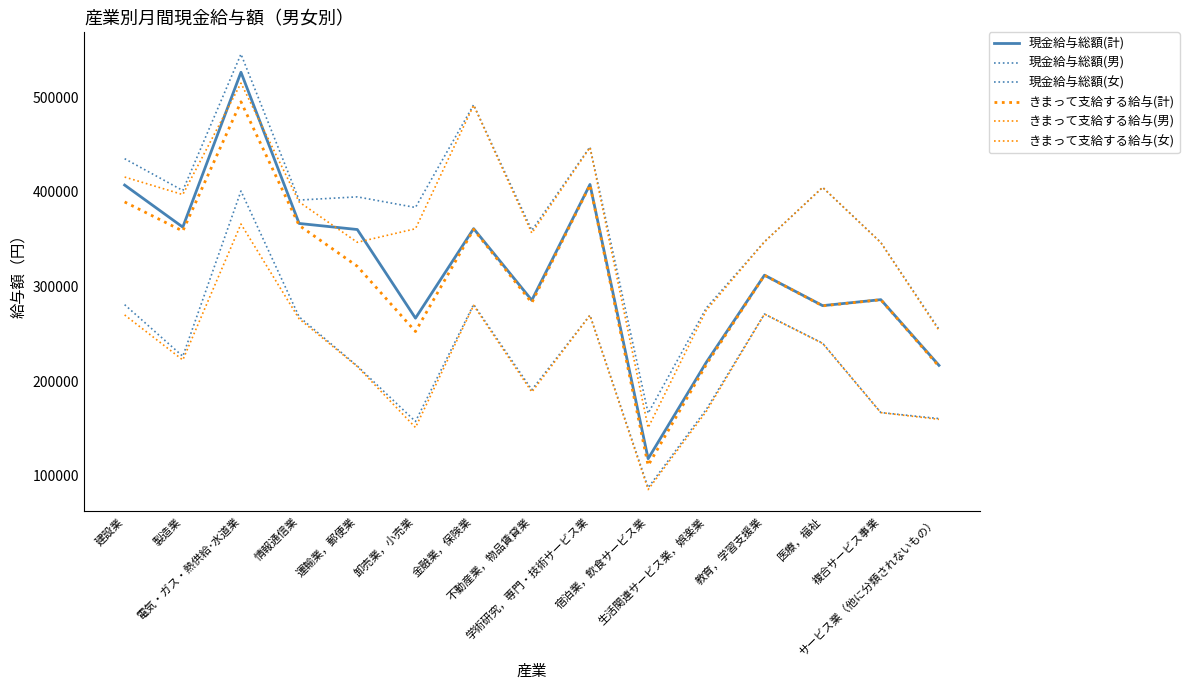

How many lines are shown in the chart?

6